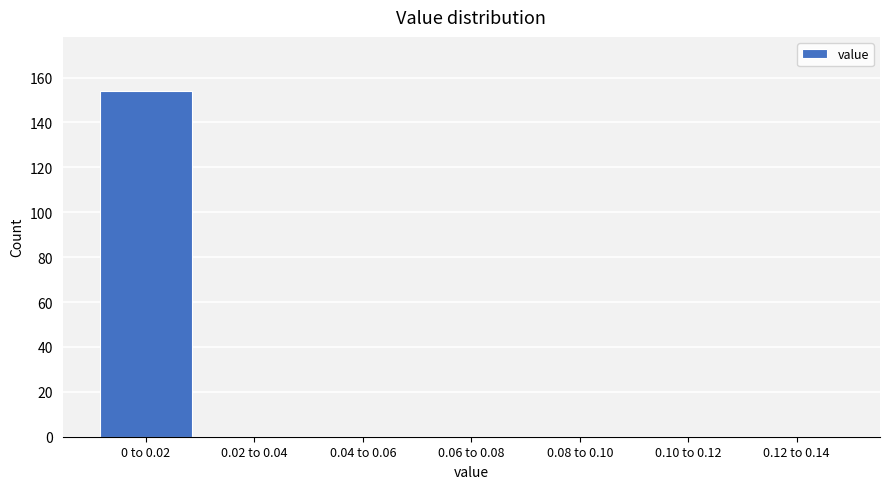

Reading right to left, what are all the values shown in this chart?

0.12 to 0.14=0	0.10 to 0.12=0	0.08 to 0.10=0	0.06 to 0.08=0	0.04 to 0.06=0	0.02 to 0.04=0	0 to 0.02=154